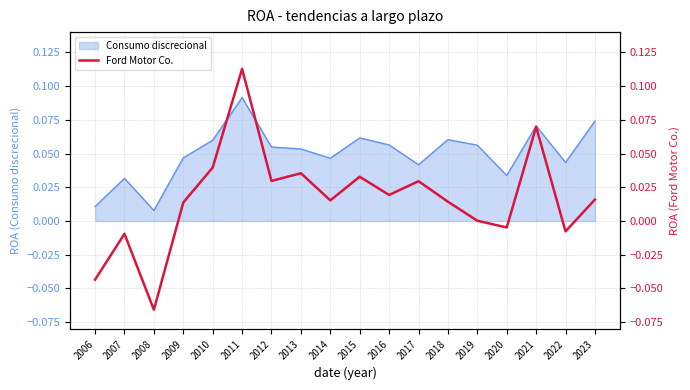

Reading right to left, what are all the values shown in this chart?

0.0	-0.0	0.1	-0.0	0.0	0.0	0.0	0.0	0.0	0.0	0.0	0.0	0.1	0.0	0.0	-0.1	-0.0	-0.0